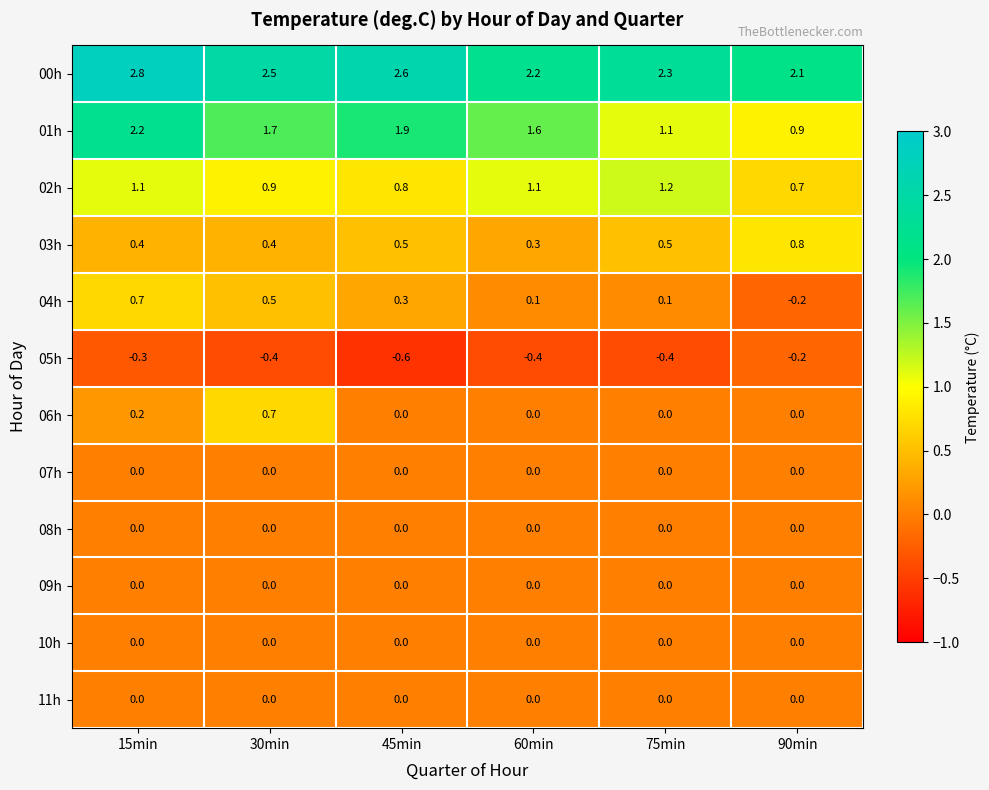

Read the 04h value at 15min.

0.7